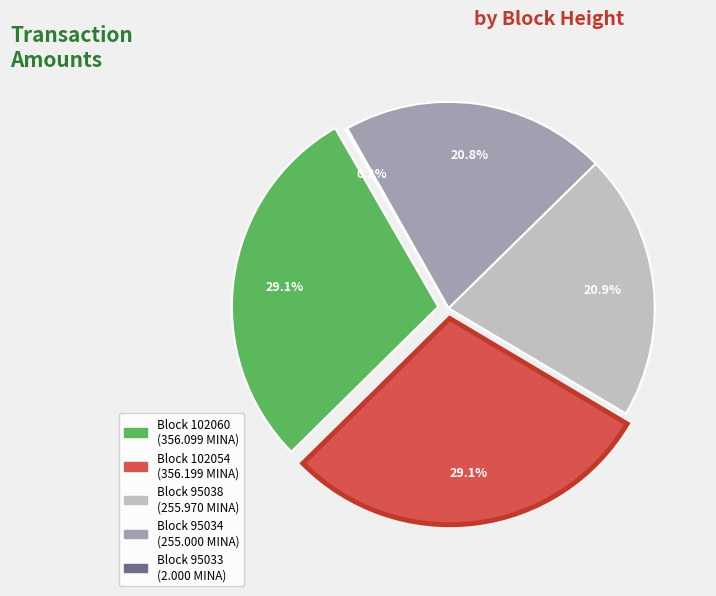

Rank the categories by value from highest to lowest.

102054, 102060, 95038, 95034, 95033